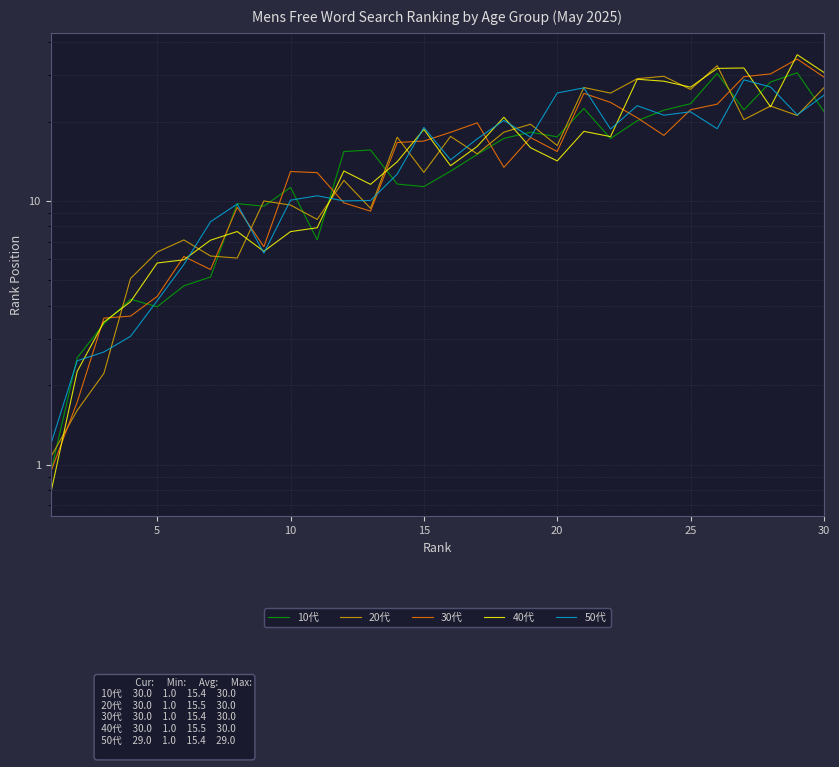

What is the average value of the 20代 series?

15.5